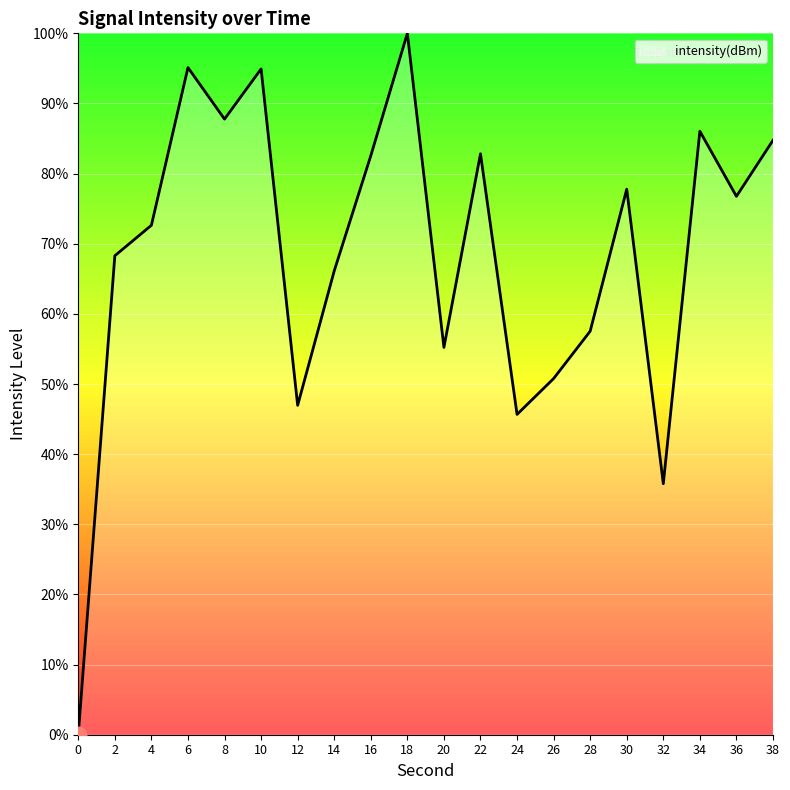

What value does the data have at 14?

66.1